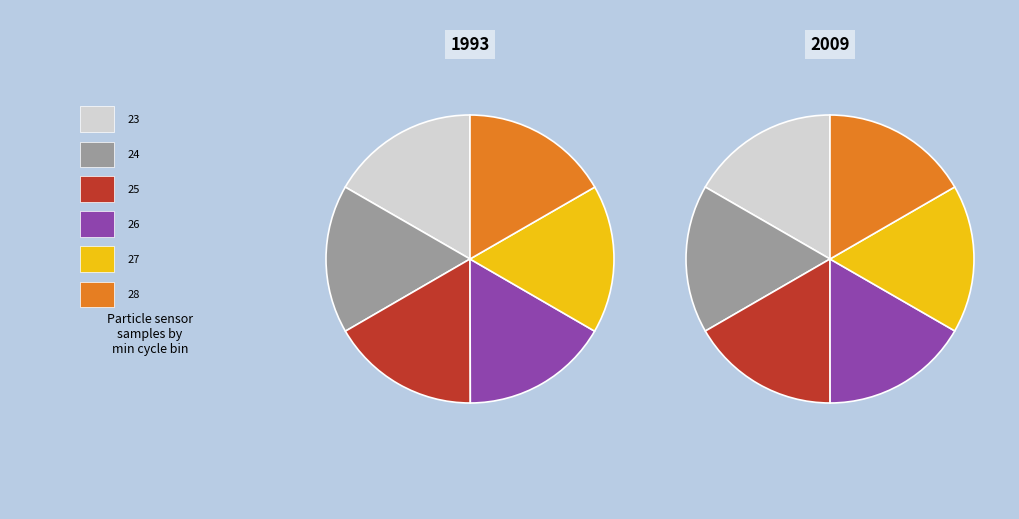

Does 25 account for over 50% of the chart?

No